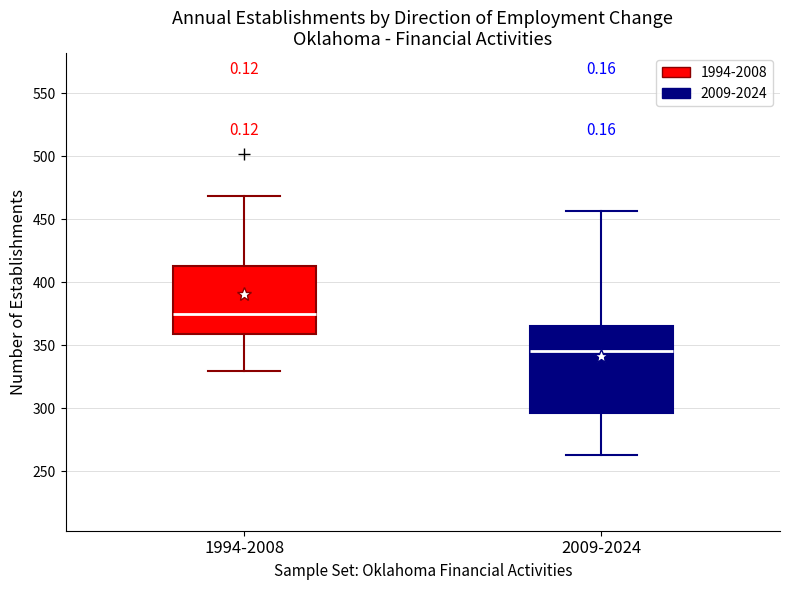

Which box is the tallest, from its lower edge to its upper edge?

2009-2024